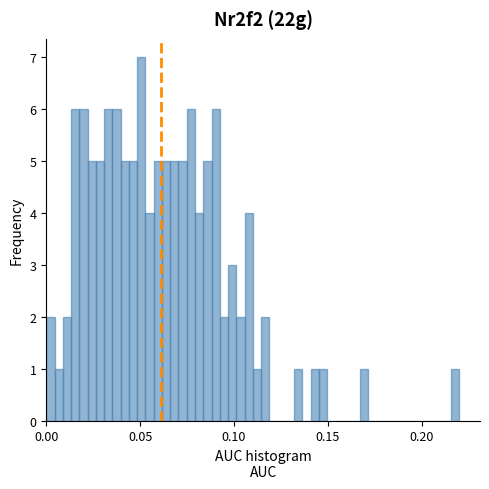

Around what value on the x-axis is the tallest bar? Give the approximate position of its centre, as read against the axis.

0.050